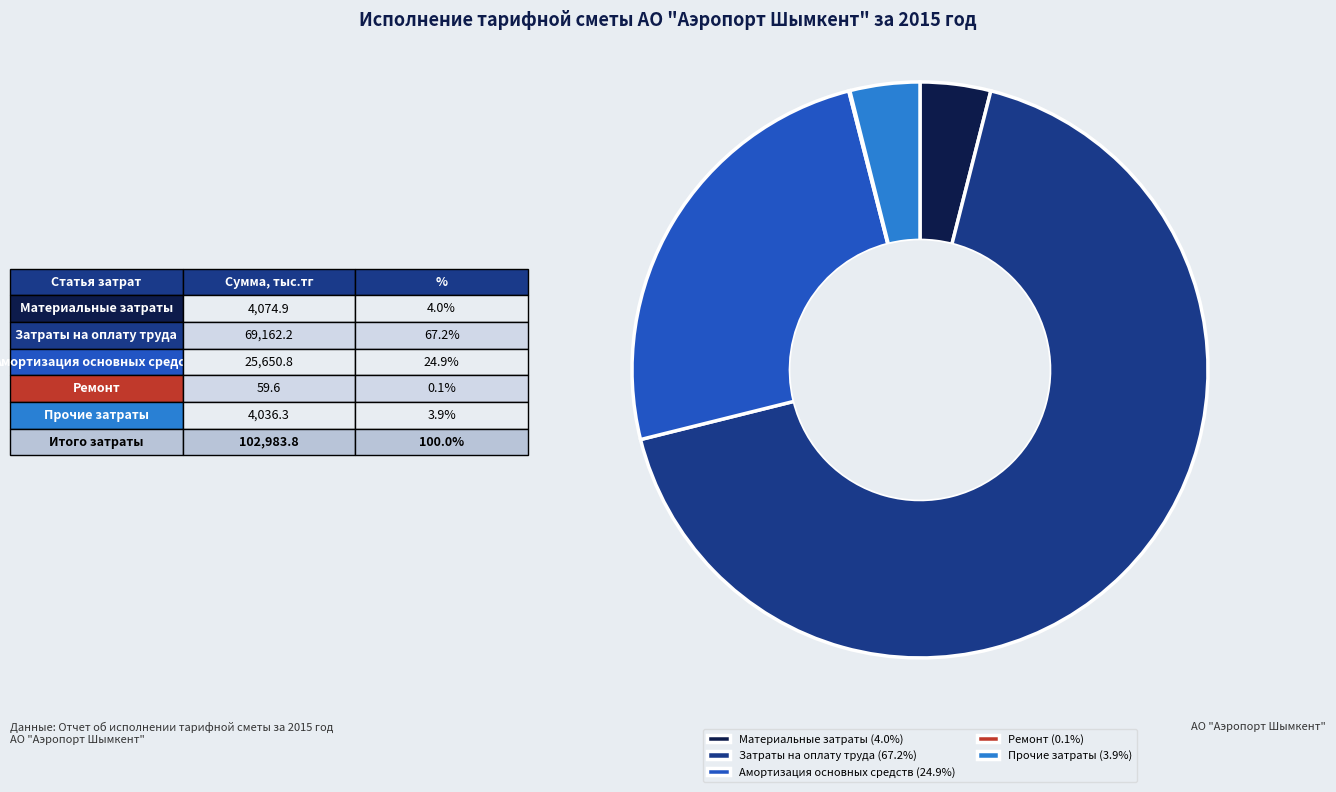

What is the largest slice in the pie chart?

Затраты на оплату труда